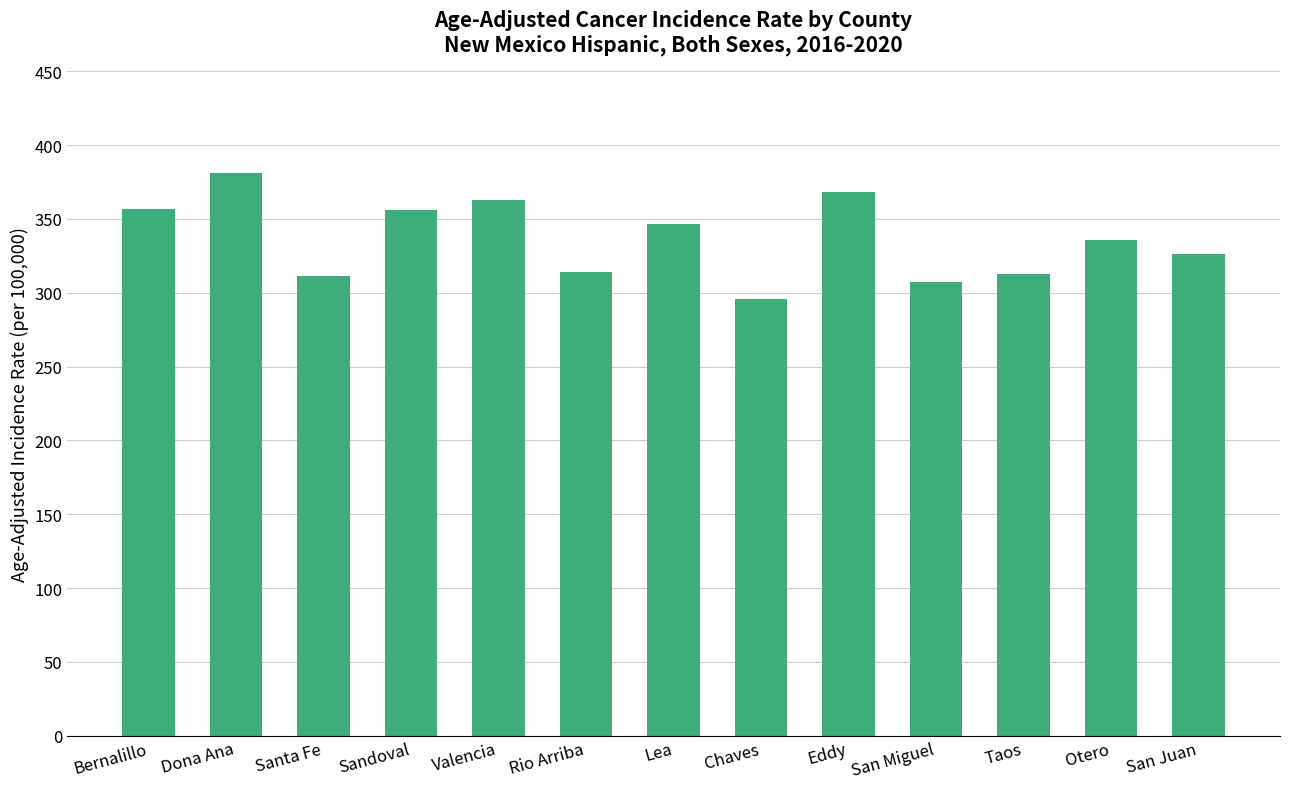

The value at Lea is 161.2. True or false?

False